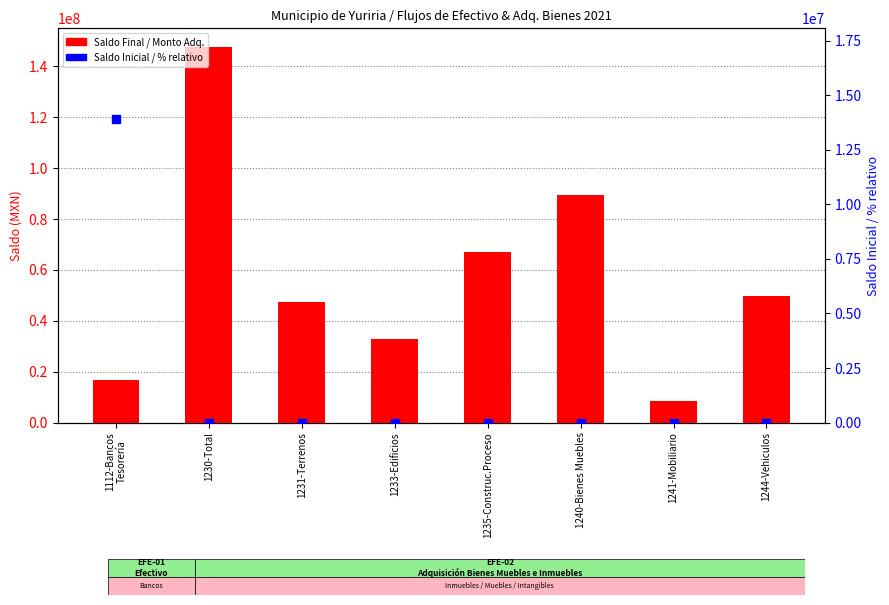

Which series has the largest total across all categories?

Saldo Final / Monto